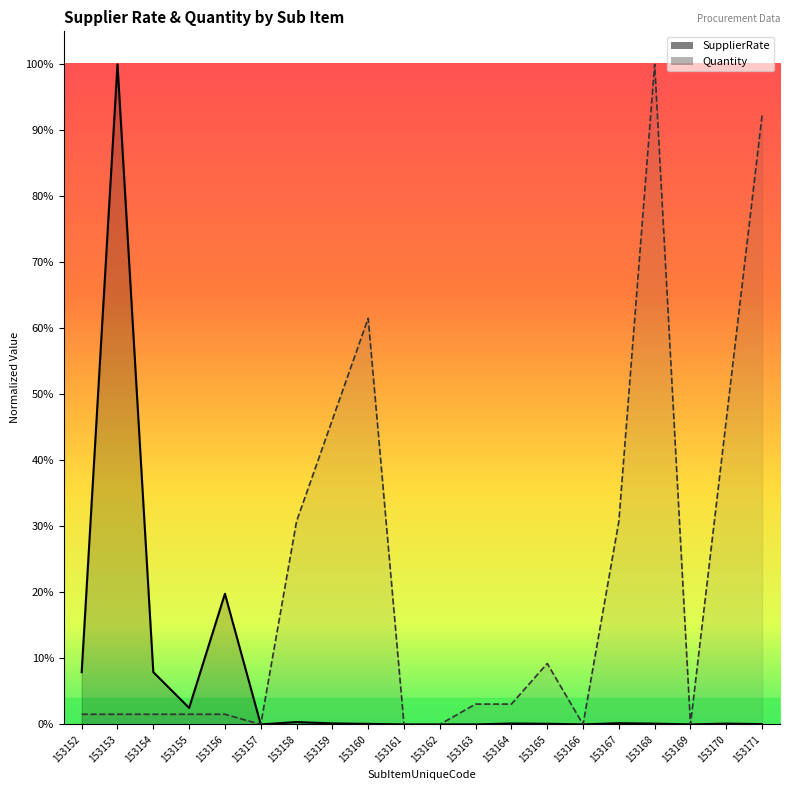

True or false: SupplierRate has a value of 0.0 at 153170.

True